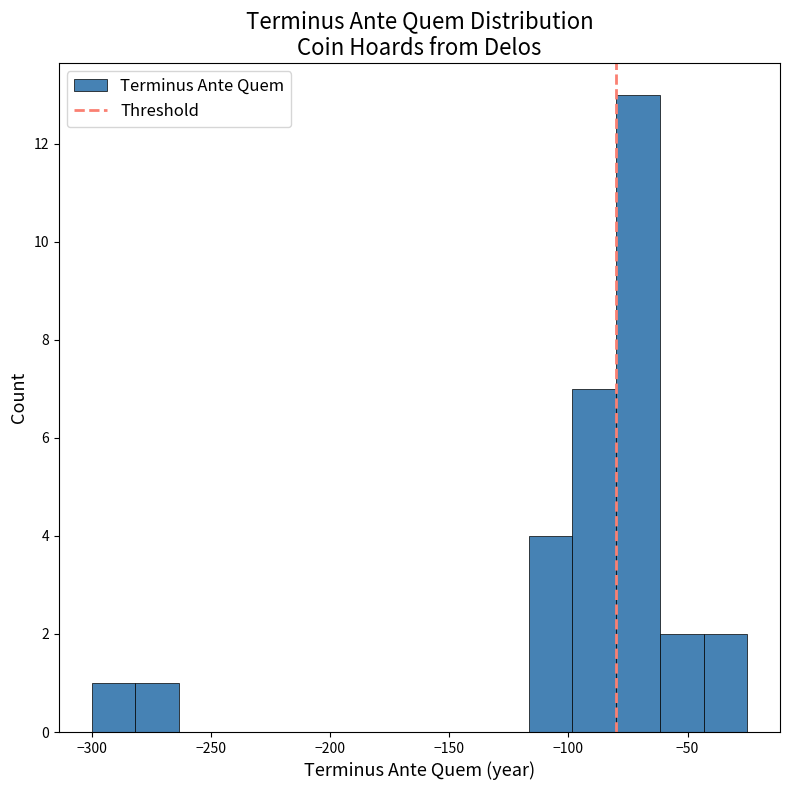

Read against the x-axis, roughly where is the centre of the tallest bar?

-70